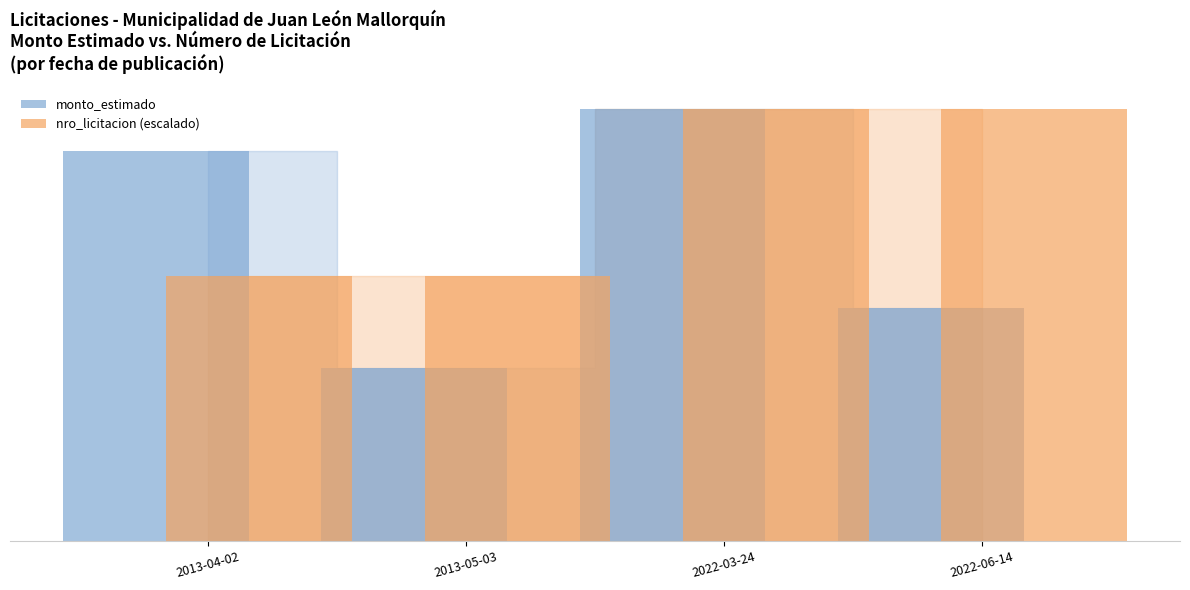

Count the monto_estimado values in the range 75389435 to 139597810.

3